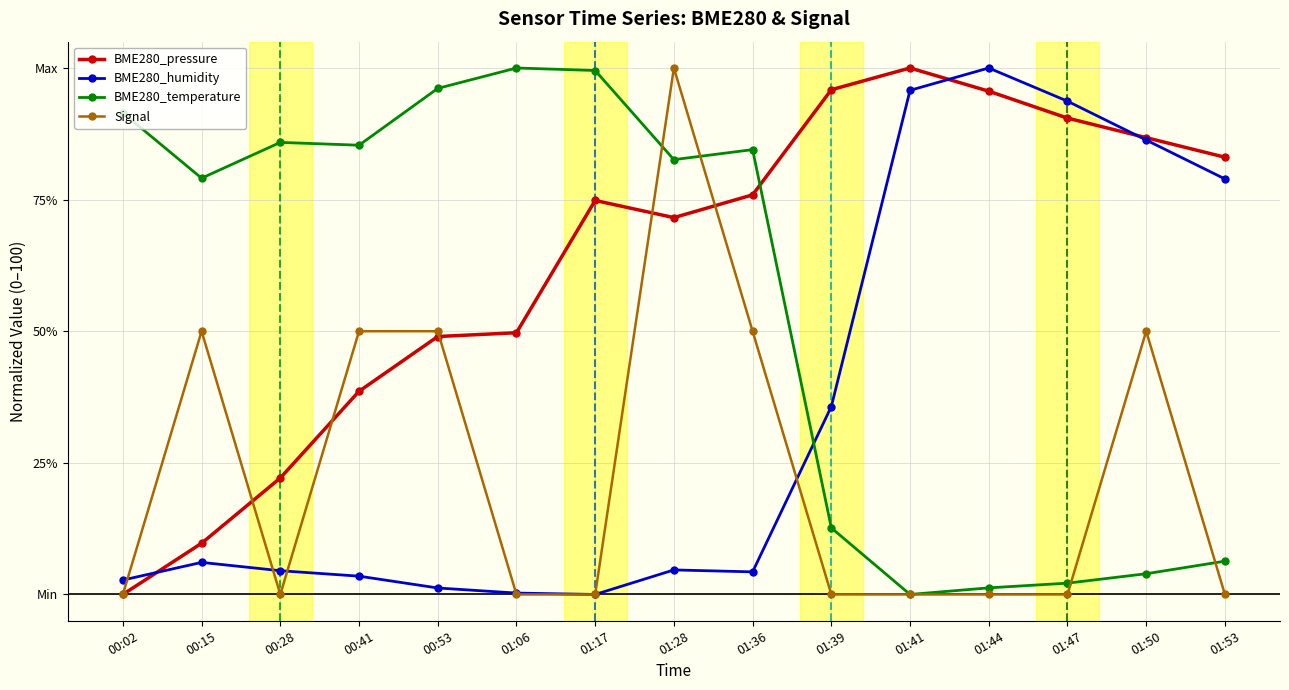

What is the label of the 14th point from the right?

00:15